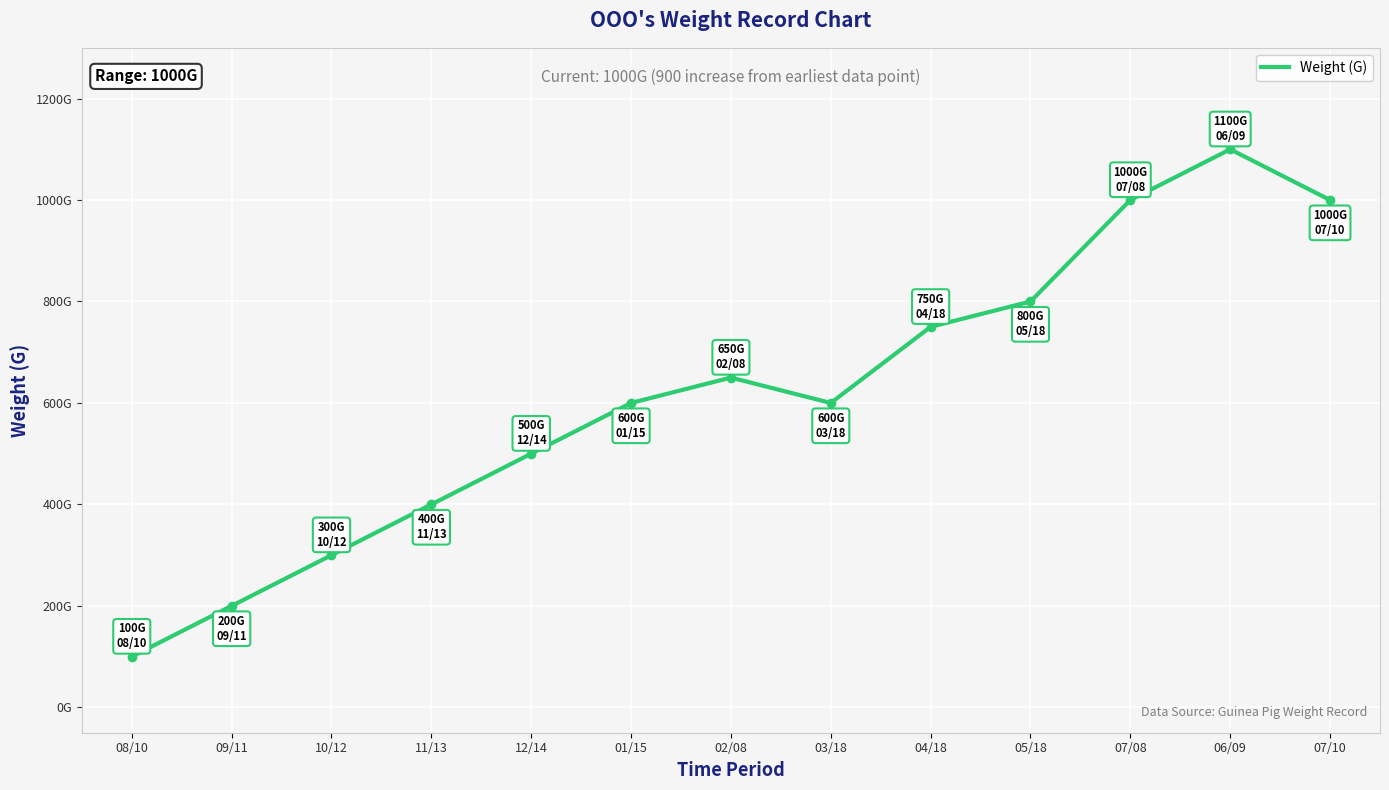

Between 11/13 and 07/10, which is larger?

07/10